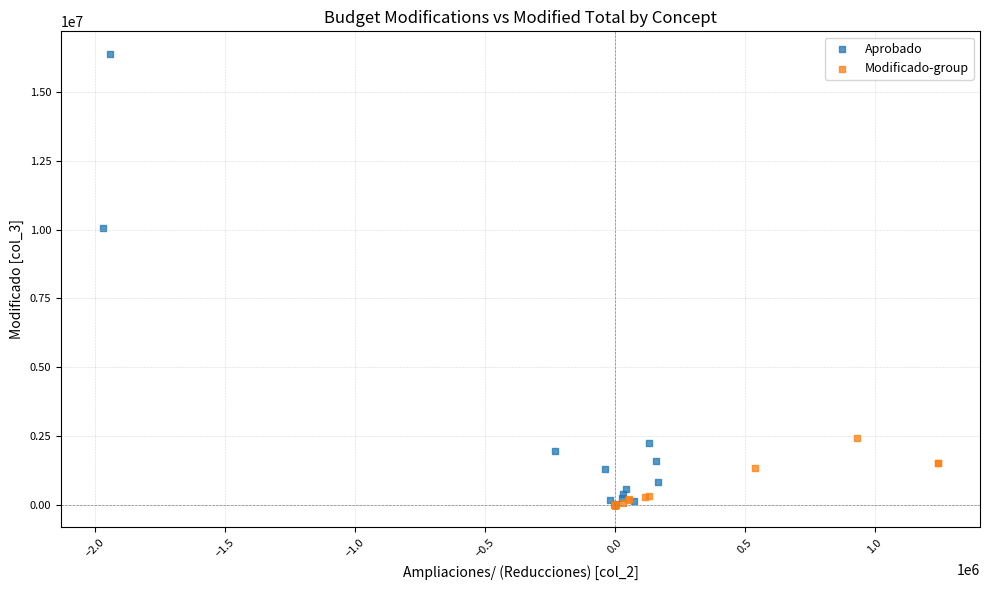

Which series has the widest spread of Y values?

Aprobado